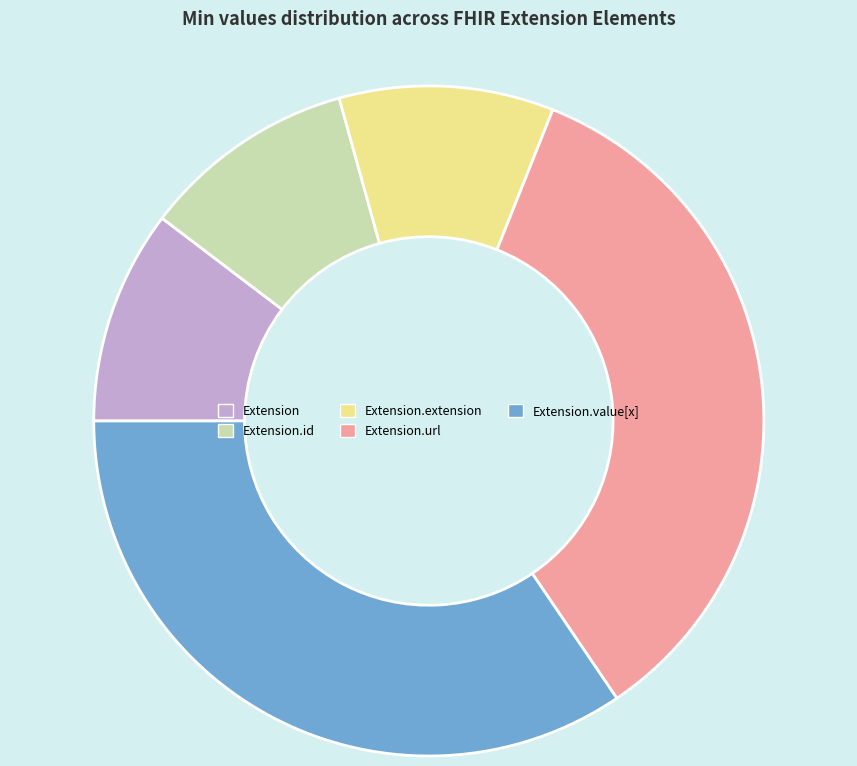

How many slices are in this pie chart?

5